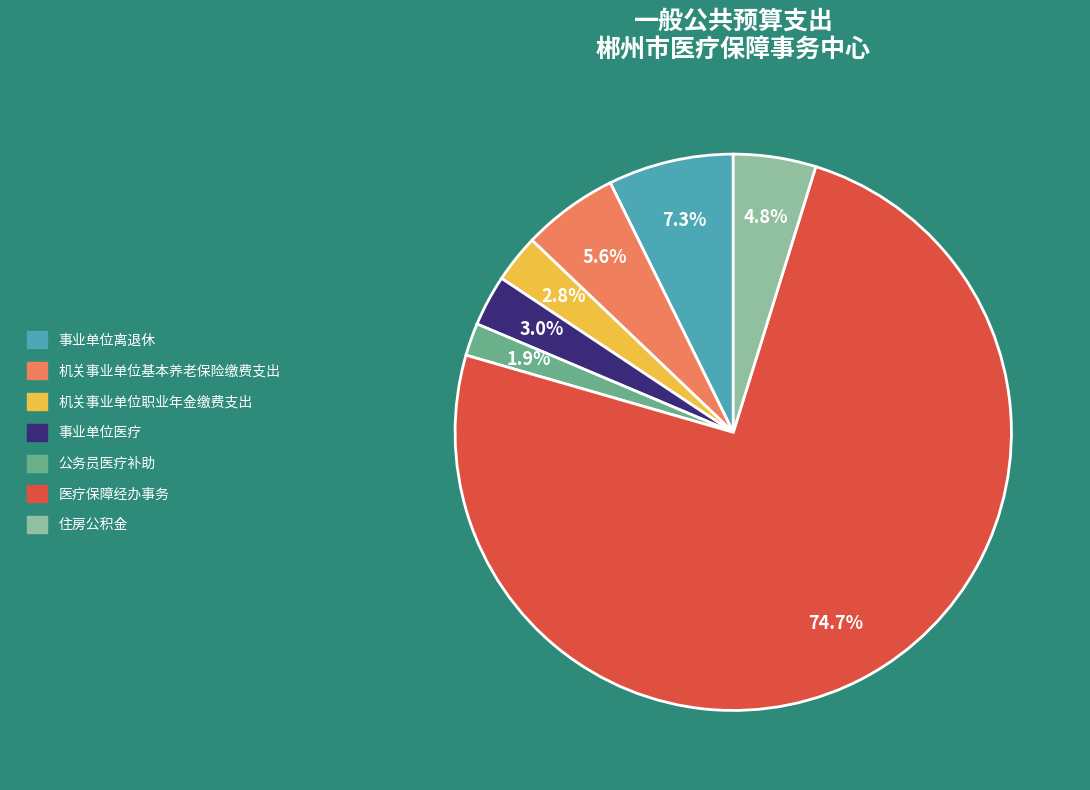

What percentage is the 机关事业单位职业年金缴费支出 slice, to the nearest percent?

3%